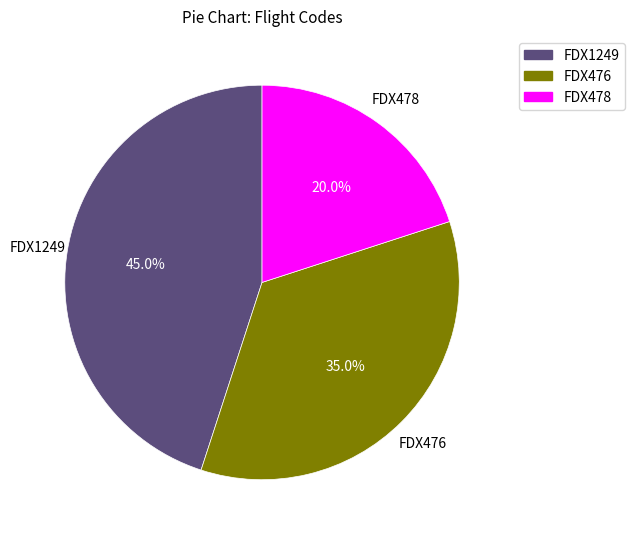

Combined, what portion of the pie is FDX476 and FDX1249?

80.0%